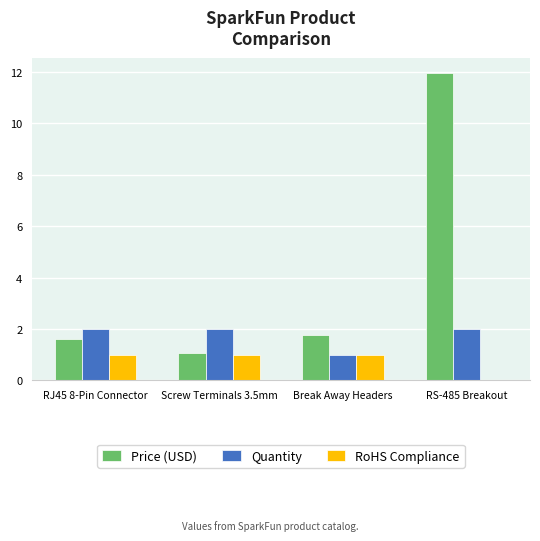

What is the approximate value of Quantity at Break Away Headers?

1.0